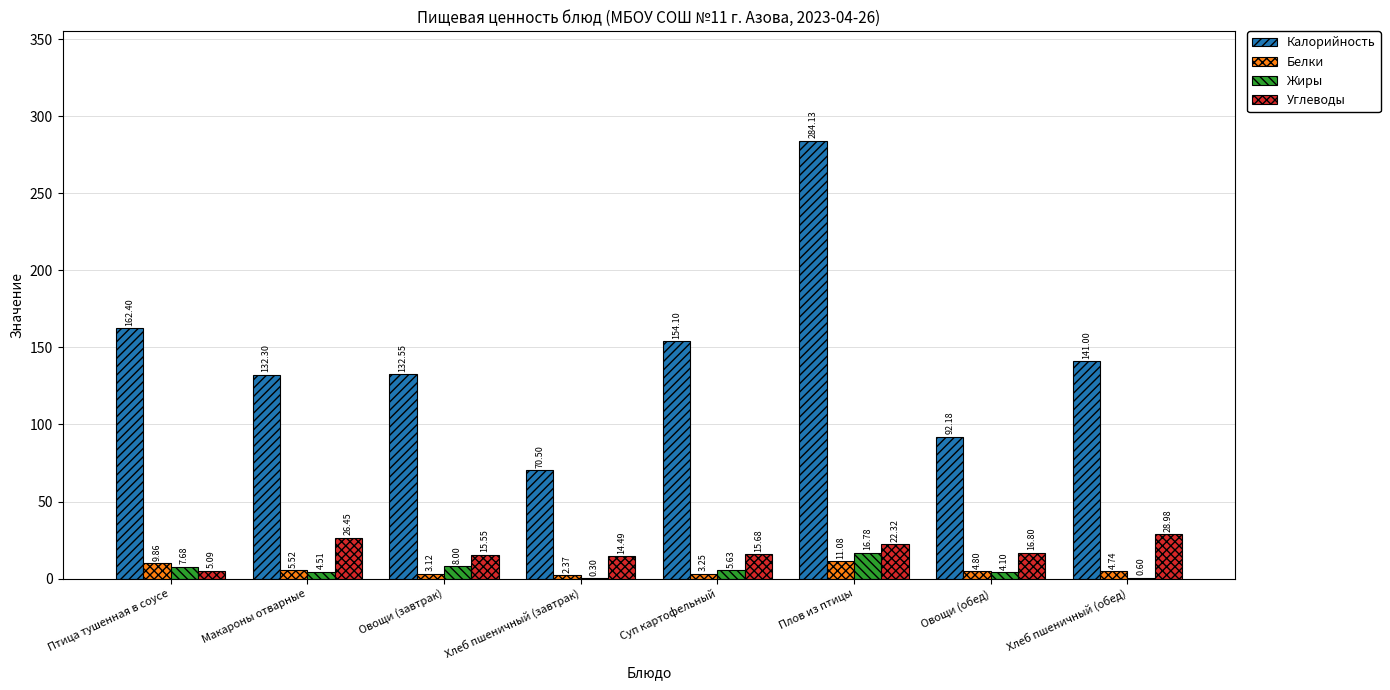

How many series are shown in this chart?

4